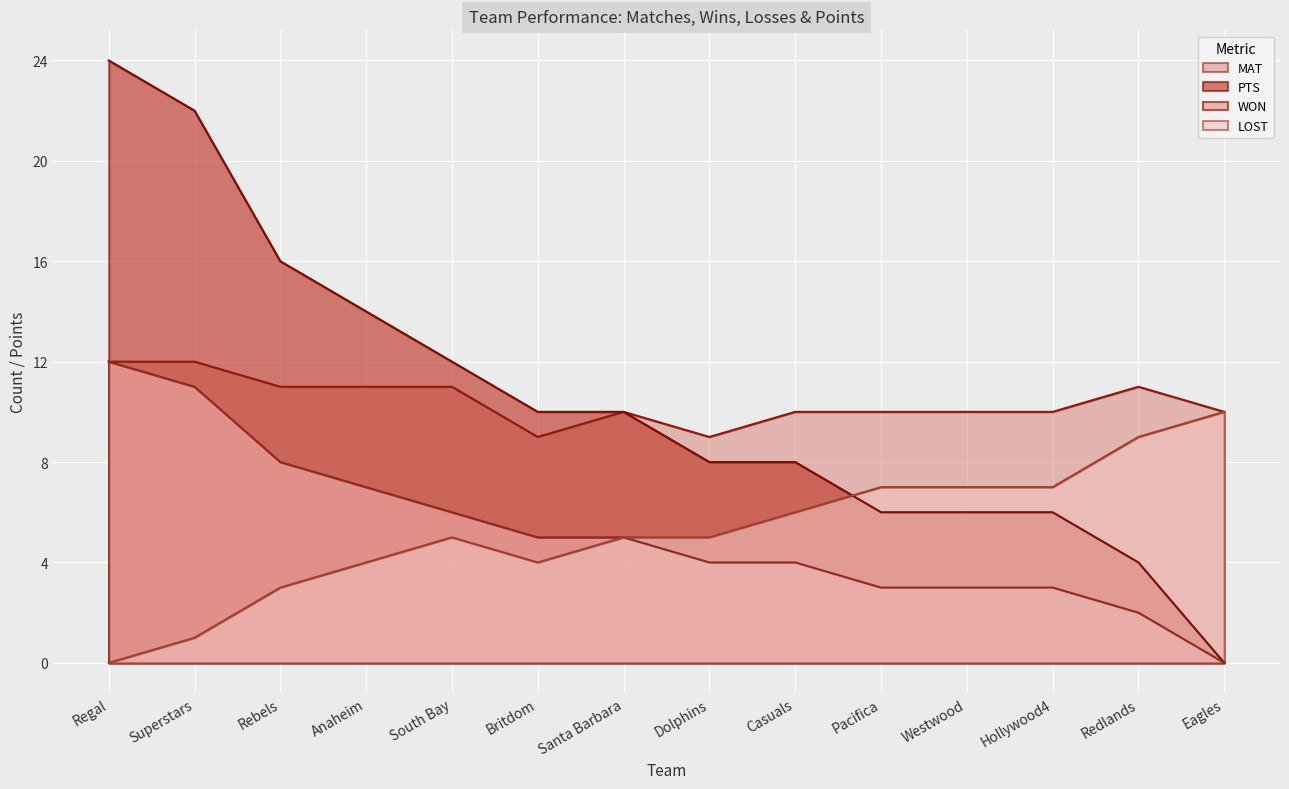

Reading left to right, what are all the values shown in this chart?

WON: Regal=12	Superstars=11	Rebels=8	Anaheim=7	South Bay=6	Britdom=5	Santa Barbara=5	Dolphins=4	Casuals=4	Pacifica=3	Westwood=3	Hollywood4=3	Redlands=2	Eagles=0
PTS: Regal=24	Superstars=22	Rebels=16	Anaheim=14	South Bay=12	Britdom=10	Santa Barbara=10	Dolphins=8	Casuals=8	Pacifica=6	Westwood=6	Hollywood4=6	Redlands=4	Eagles=0
LOST: Regal=0	Superstars=1	Rebels=3	Anaheim=4	South Bay=5	Britdom=4	Santa Barbara=5	Dolphins=5	Casuals=6	Pacifica=7	Westwood=7	Hollywood4=7	Redlands=9	Eagles=10
MAT: Regal=12	Superstars=12	Rebels=11	Anaheim=11	South Bay=11	Britdom=9	Santa Barbara=10	Dolphins=9	Casuals=10	Pacifica=10	Westwood=10	Hollywood4=10	Redlands=11	Eagles=10